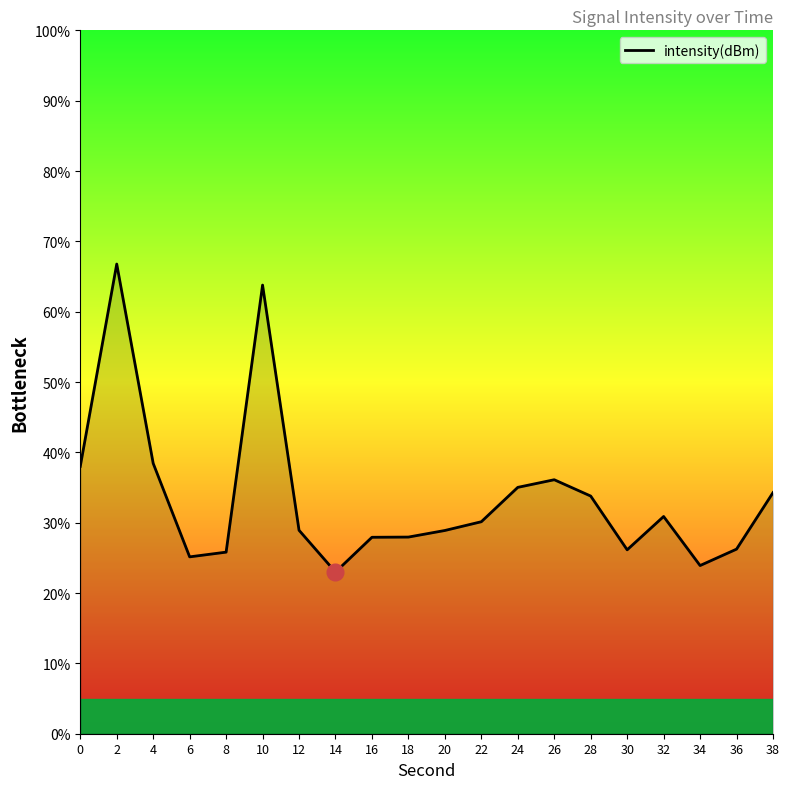

What is the difference between the maximum and minimum values?

43.8